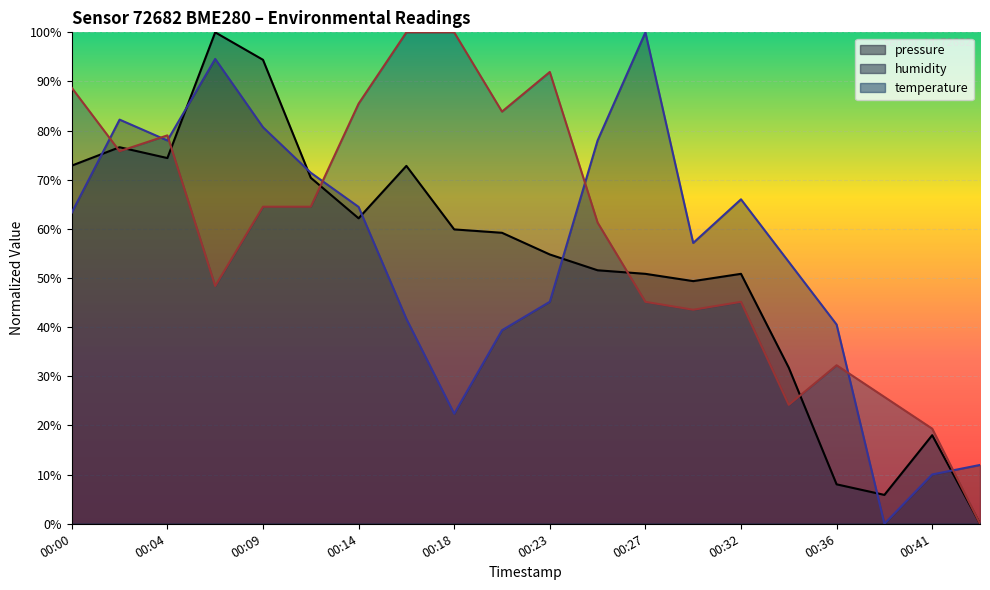

What is the total value across all series at 00:39?

31.7